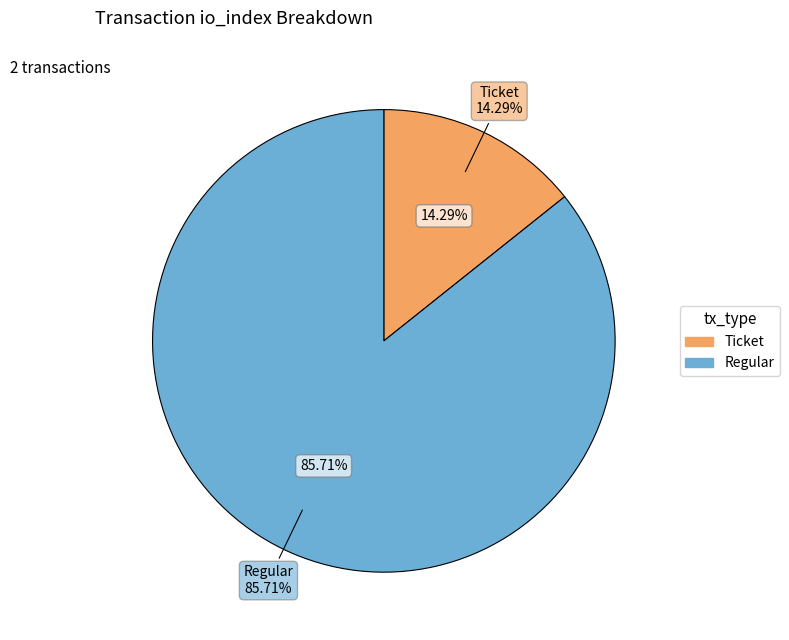

How many slices are in this pie chart?

2